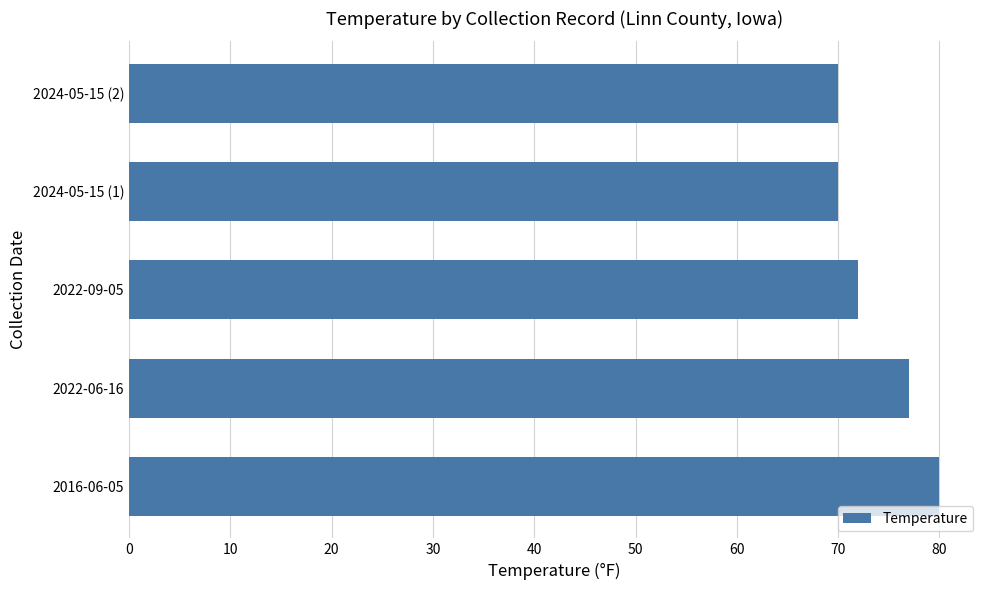

What is the difference between the maximum and second lowest values?

10